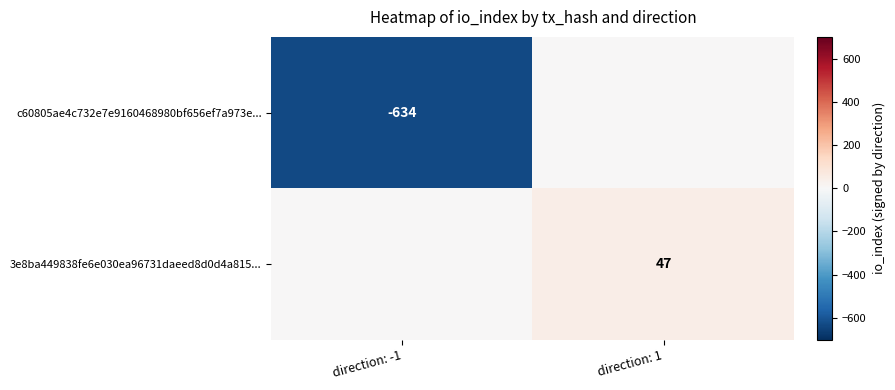

Is the value of c60805ae4c732e7e9160468980bf656ef7a973e... at direction: -1 greater than the value of 3e8ba449838fe6e030ea96731daeed8d0d4a815... at direction: 1?

No